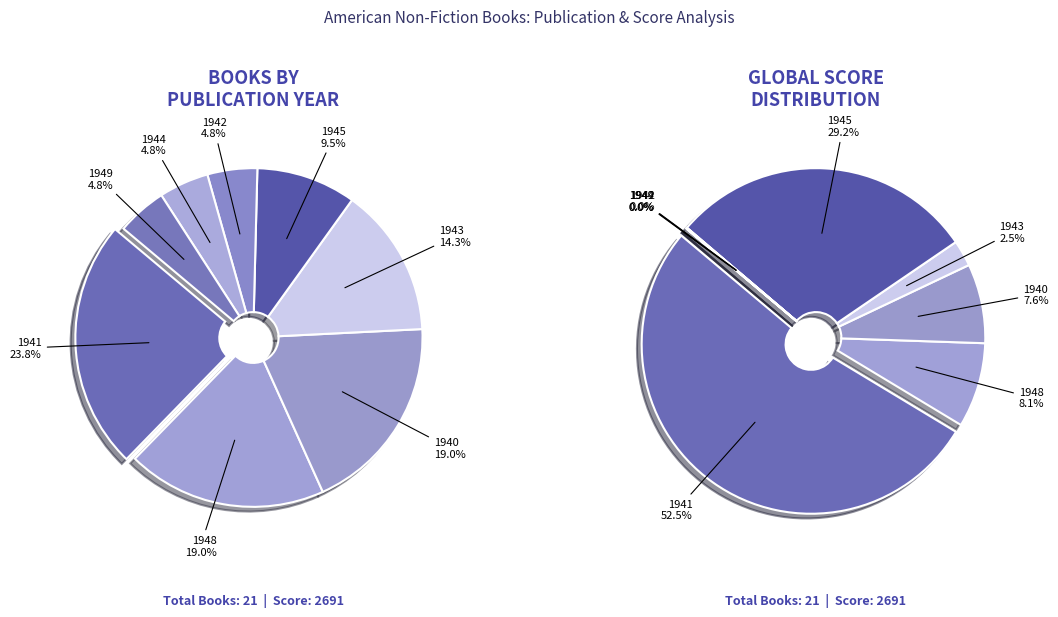

To the nearest percent, what portion does 1945 represent?

10%